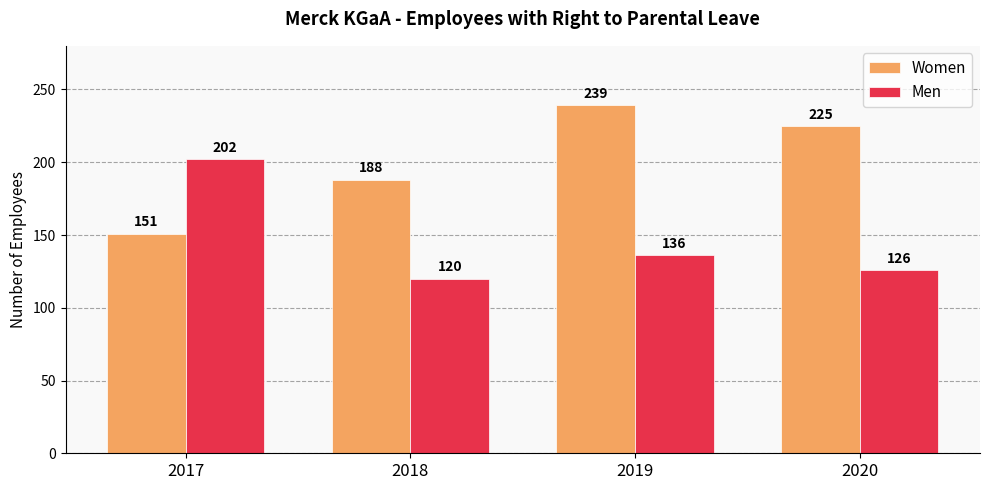

Which series has the largest total across all categories?

Women